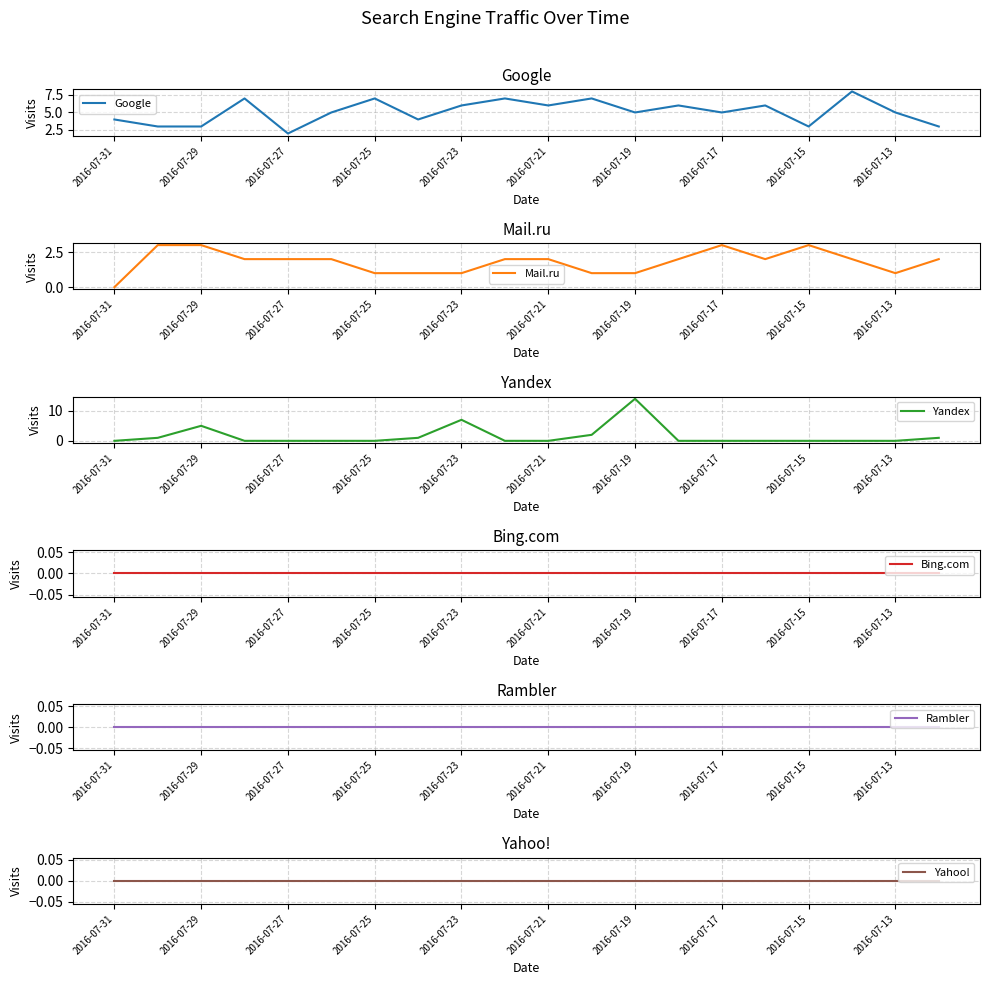

True or false: Bing.com and Rambler intersect in this chart.

False